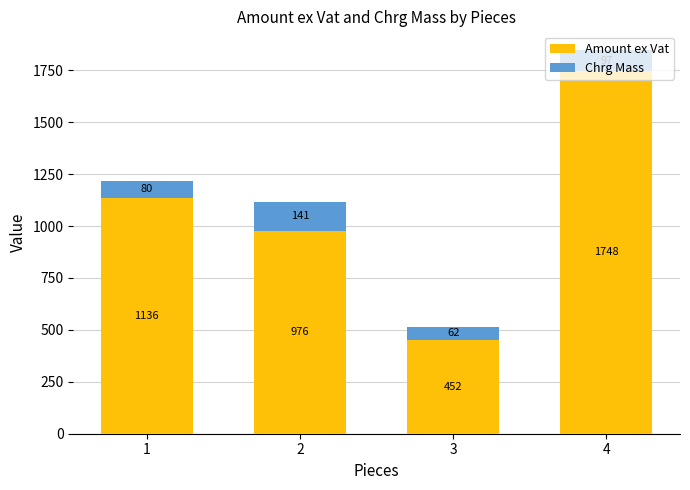

At which label does Amount ex Vat reach its minimum?

3